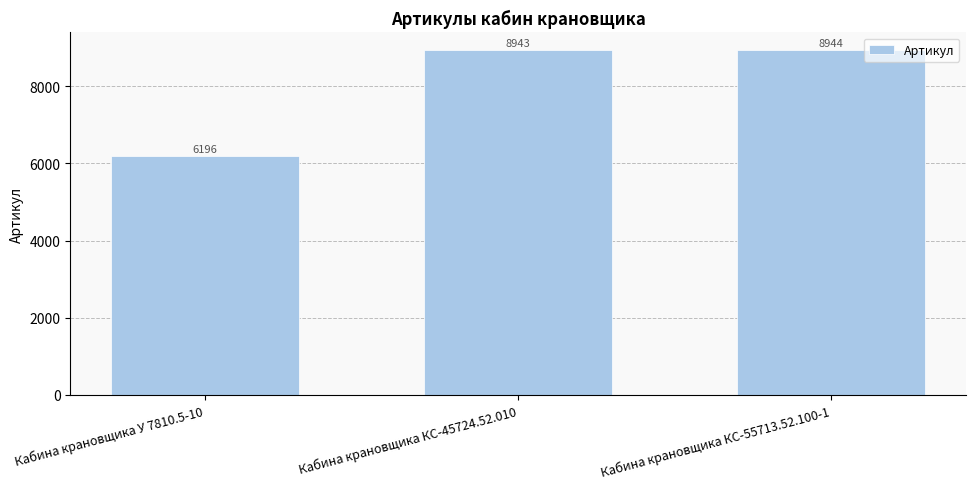

Does the chart contain any negative values?

No